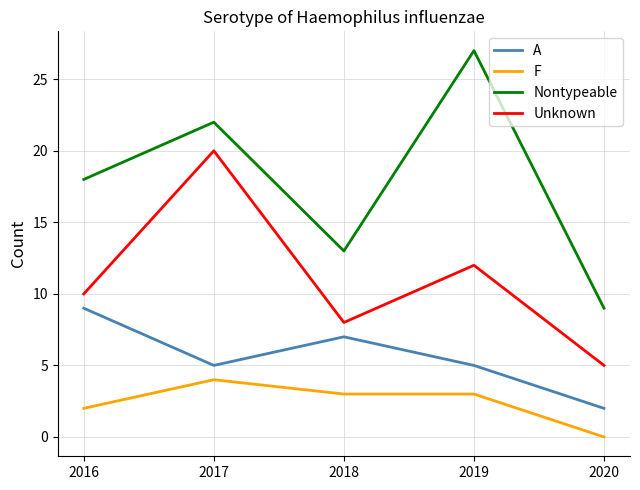

Reading left to right, transcribe all the data shown in this chart.

A: 9	5	7	5	2
F: 2	4	3	3	0
Nontypeable: 18	22	13	27	9
Unknown: 10	20	8	12	5